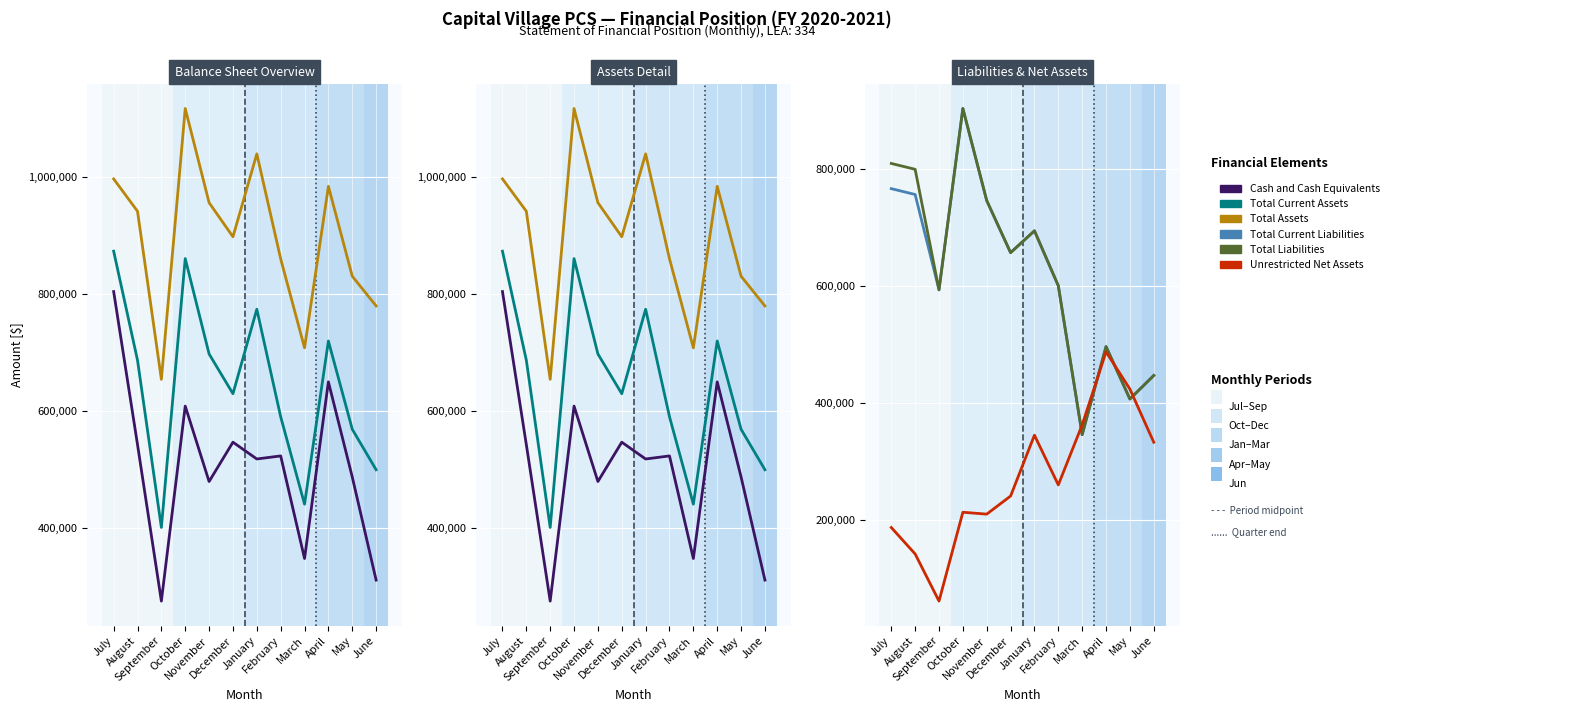

In Total Current Liabilities, how many points are lower than both neighbors (excluding endpoints)?

4